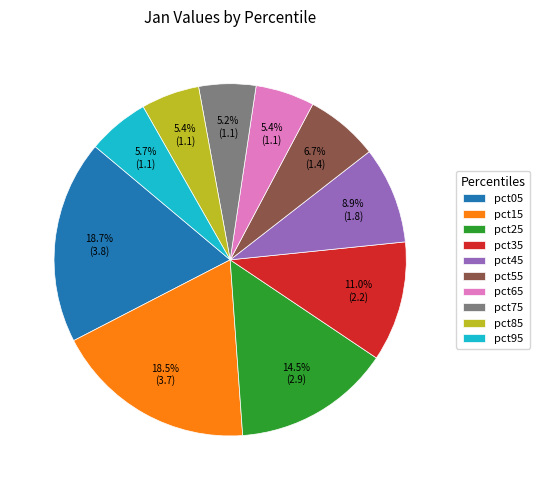

How much of the chart is everything except pct45?

91.1%